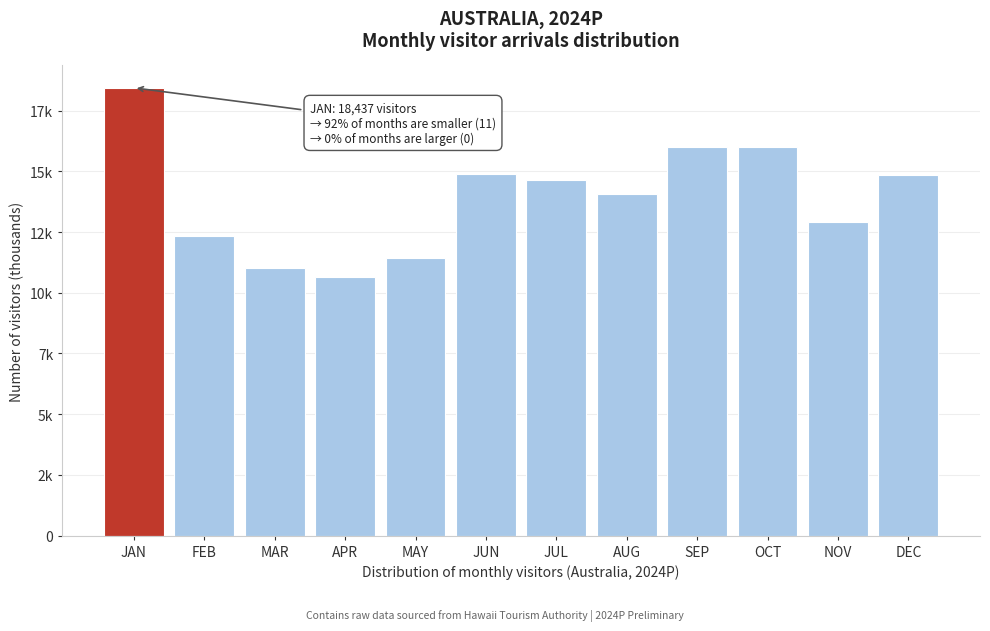

Are the bars horizontal?

No